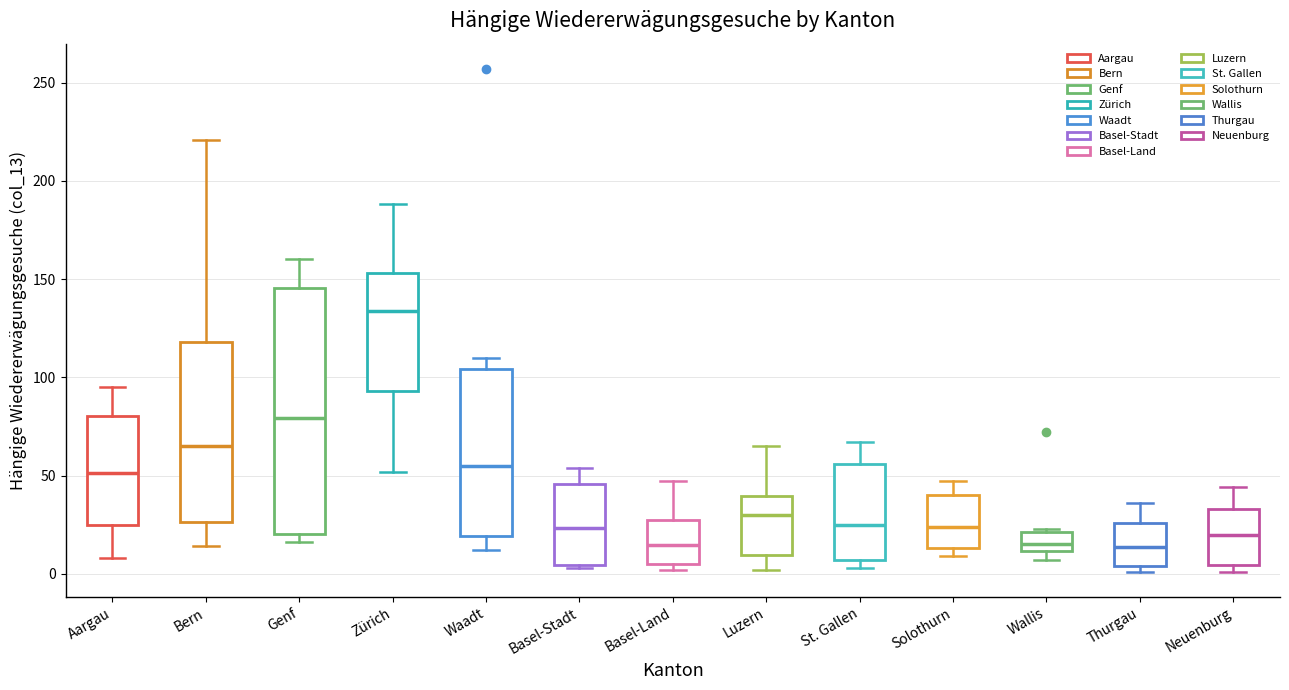

Reading left to right, transcribe this box plot: for each box, give where its median line is, the range the box spans, and where its two whiskers end, as read against the y-axis. The values are not printed on the chart, so give them approximately, as read against the axis.

Aargau: median 50, box 25 to 80, whiskers 10 to 95
Bern: median 65, box 25 to 120, whiskers 15 to 220
Genf: median 80, box 20 to 145, whiskers 15 to 160
Zürich: median 135, box 95 to 155, whiskers 50 to 190
Waadt: median 55, box 20 to 105, whiskers 10 to 110
Basel-Stadt: median 25, box 5 to 45, whiskers 5 to 55
Basel-Land: median 15, box 5 to 30, whiskers 0 to 45
Luzern: median 30, box 10 to 40, whiskers 0 to 65
St. Gallen: median 25, box 5 to 55, whiskers 5 (just below the box's lower edge) to 65
Solothurn: median 25, box 15 to 40, whiskers 10 to 45
Wallis: median 15, box 10 to 20, whiskers 5 to 25
Thurgau: median 15, box 5 to 25, whiskers 0 to 35
Neuenburg: median 20, box 5 to 35, whiskers 0 to 45